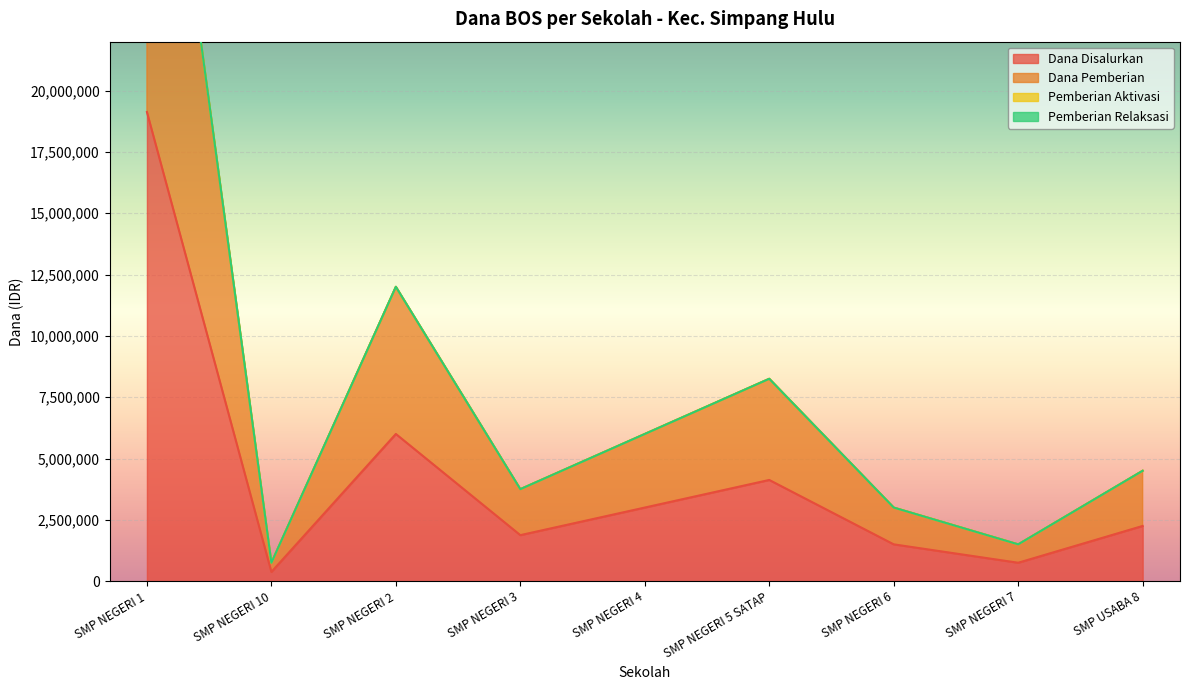

What is the highest value of the Dana Pemberian series?

38250000